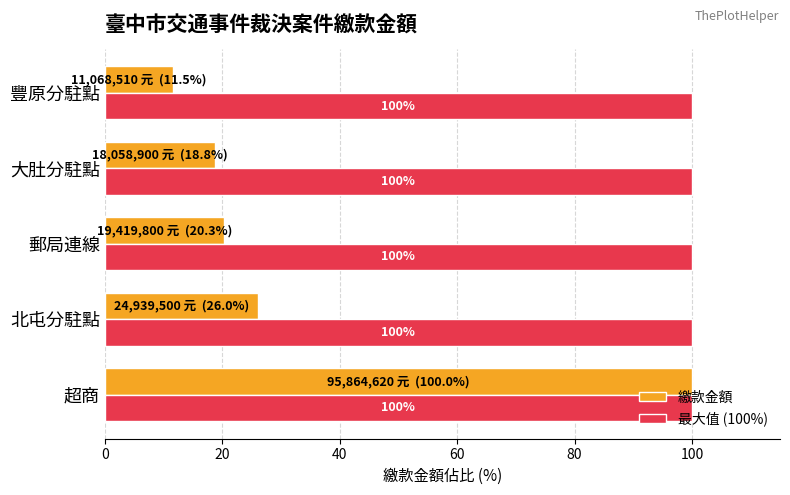

Which series has the largest total across all categories?

最大值 (100%)